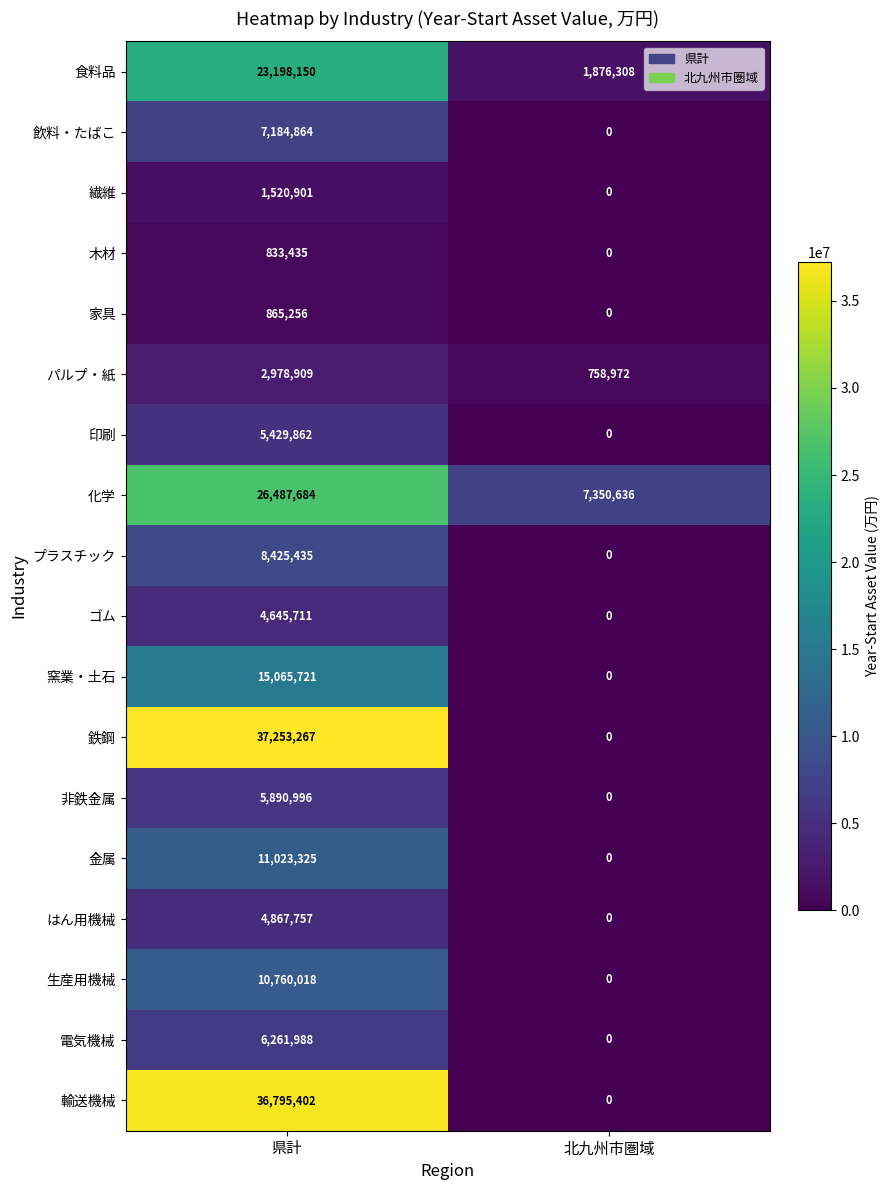

Rank the series at 県計 from lowest to highest value.

木材, 家具, 繊維, パルプ・紙, ゴム, はん用機械, 印刷, 非鉄金属, 電気機械, 飲料・たばこ, プラスチック, 生産用機械, 金属, 窯業・土石, 食料品, 化学, 輸送機械, 鉄鋼